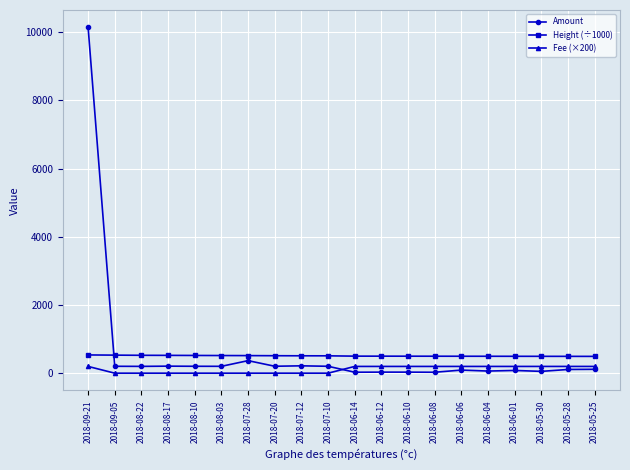

Rank the series by their average value, from highest to lowest.

Amount, Height (÷1000), Fee (×200)